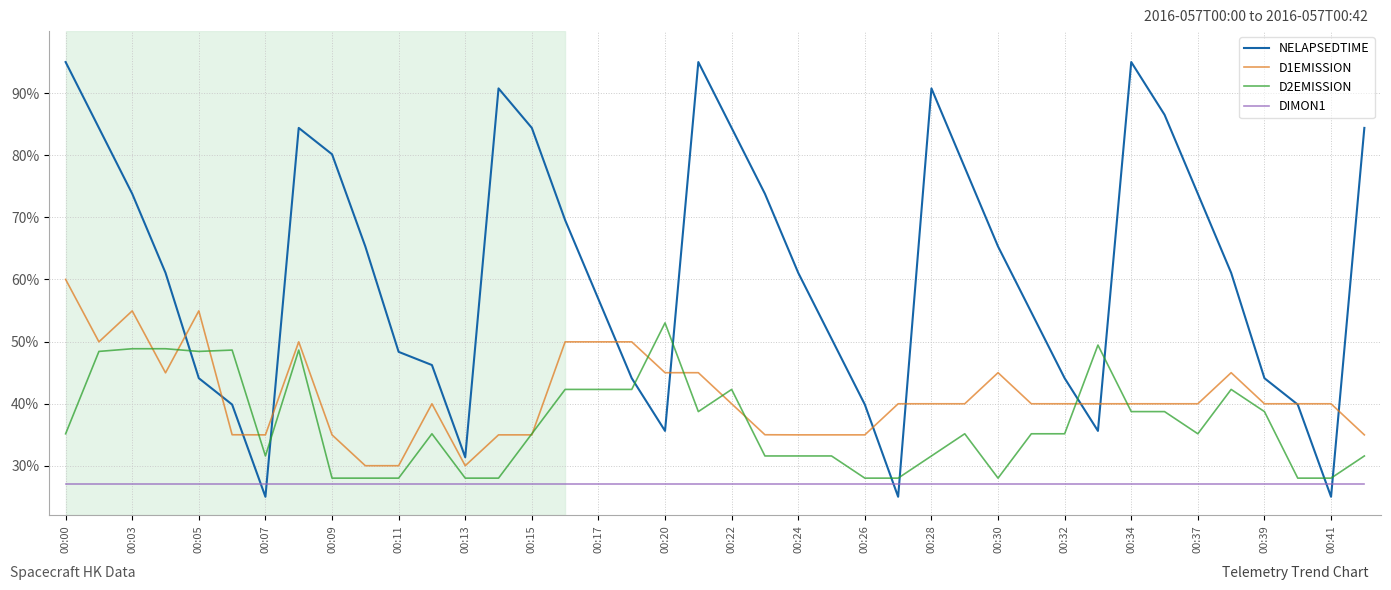

Which series ends up on top after the final intersection of D2EMISSION and NELAPSEDTIME?

NELAPSEDTIME